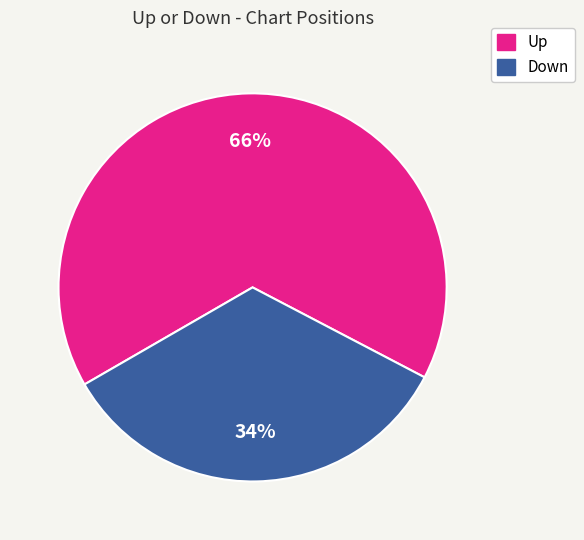

True or false: Up accounts for 66% of the total.

True